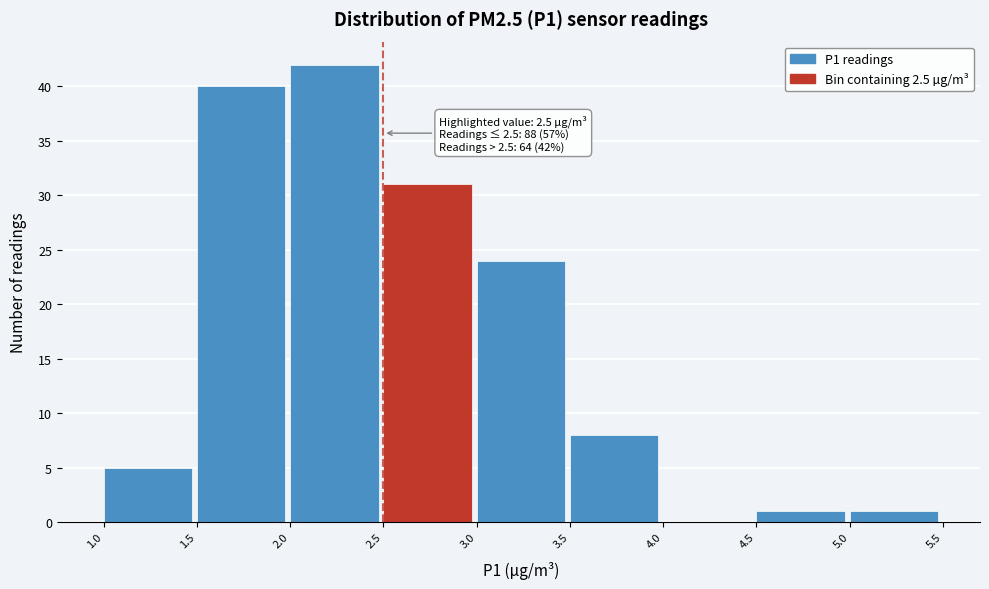

Which range on the x-axis has the tallest bar?

2.0 to 2.5